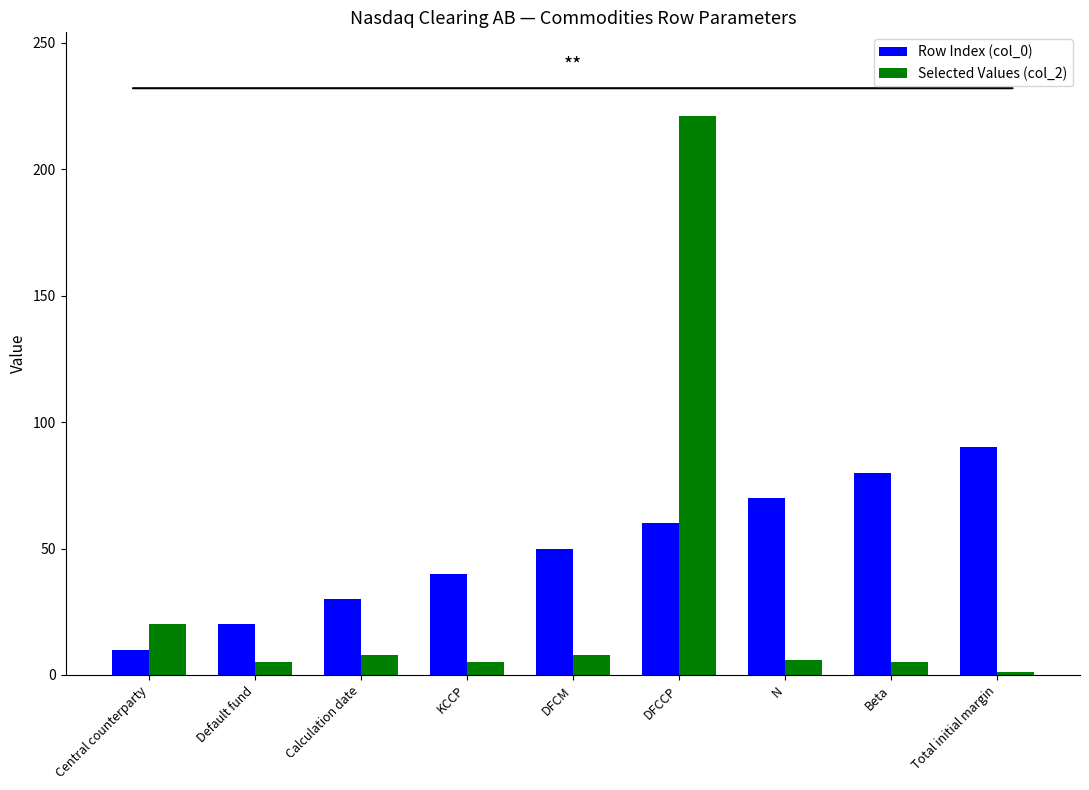

Which label corresponds to the largest value in the chart?

DFCCP